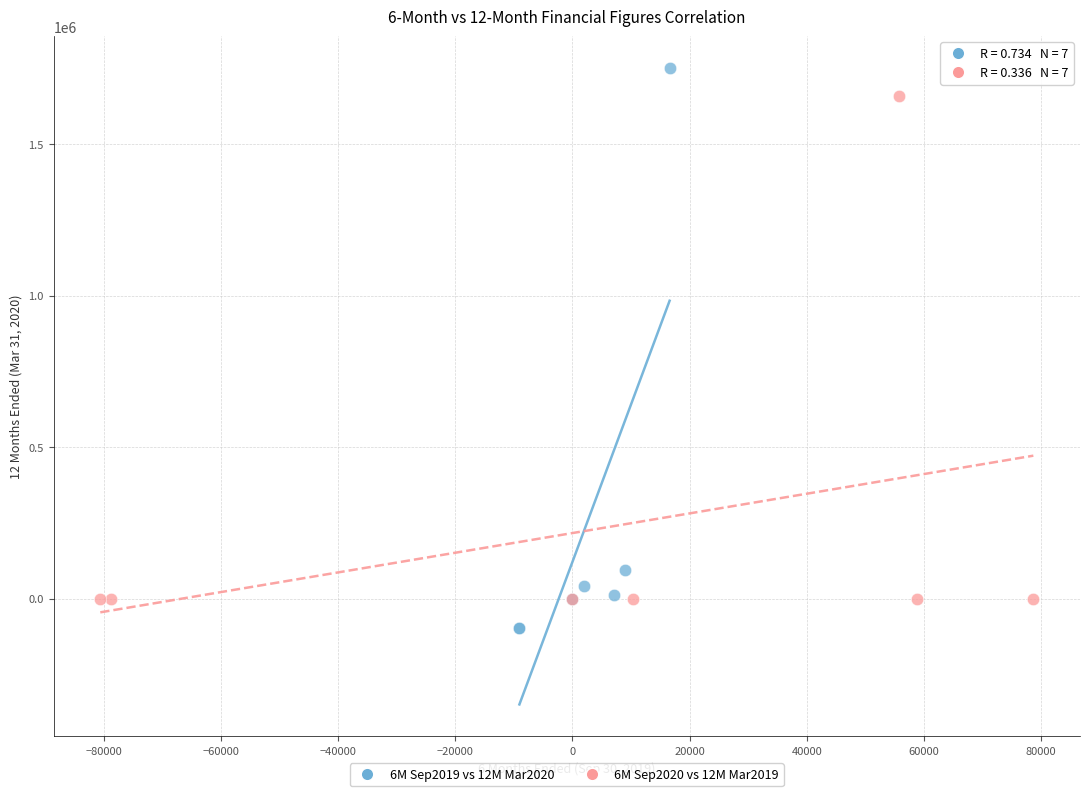

Which series has the widest spread of Y values?

6M Sep2019 vs 12M Mar2020